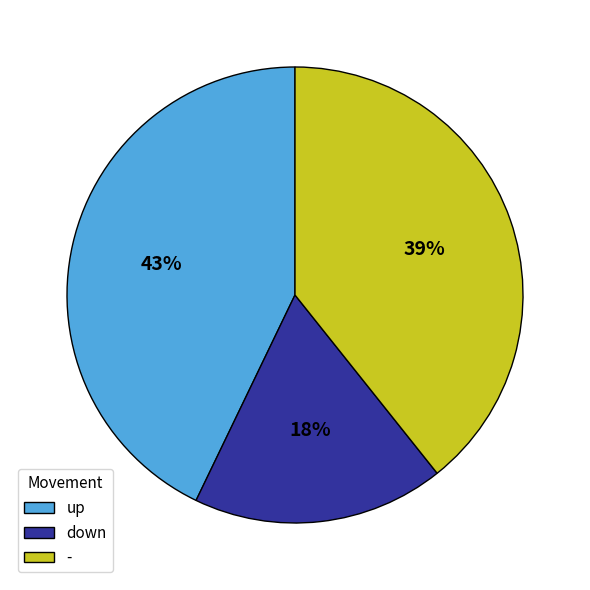

To the nearest percent, what portion does - represent?

39%